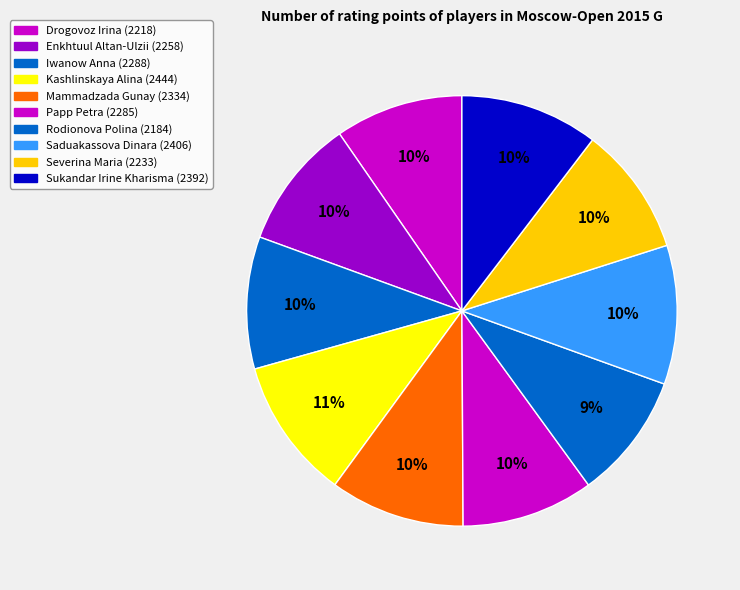

Rank the categories by value from highest to lowest.

Kashlinskaya Alina, Saduakassova Dinara, Sukandar Irine Kharisma, Mammadzada Gunay, Iwanow Anna, Papp Petra, Enkhtuul Altan-Ulzii, Severina Maria, Drogovoz Irina, Rodionova Polina